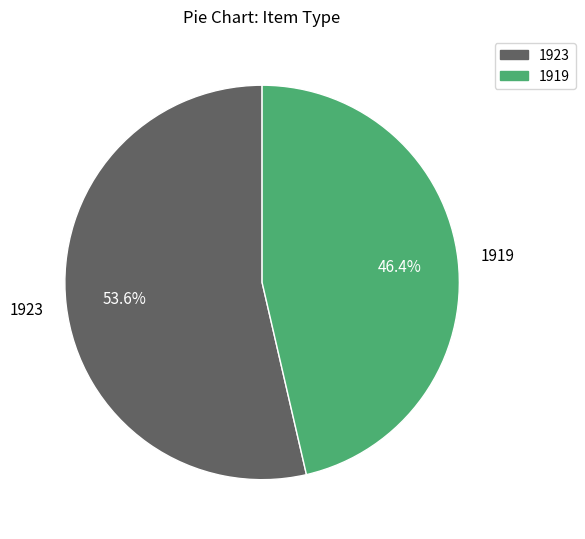

Rank the categories by value from highest to lowest.

1923, 1919